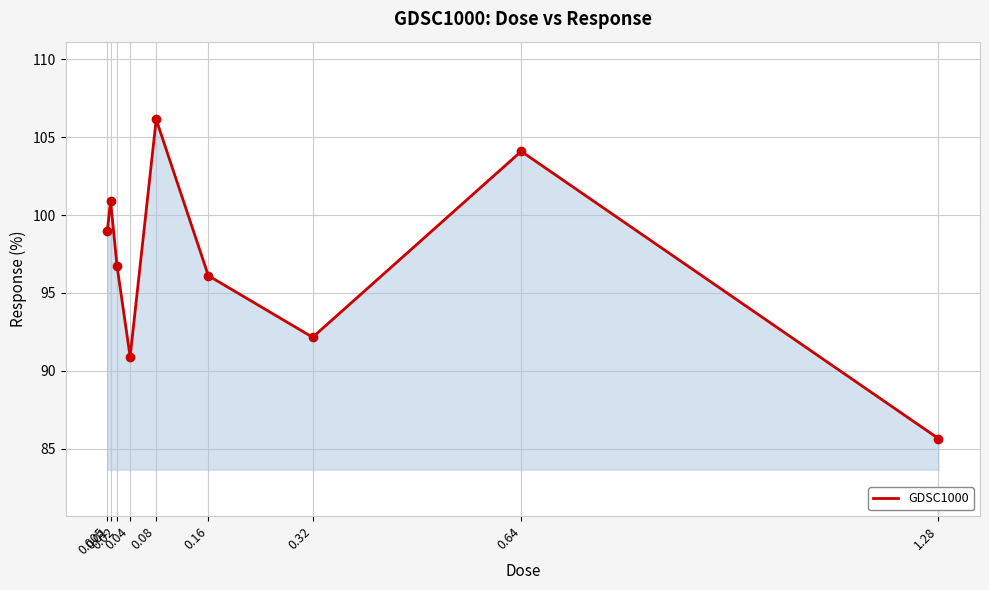

What is the sum of the values at 0.02 and 0.08?

202.8